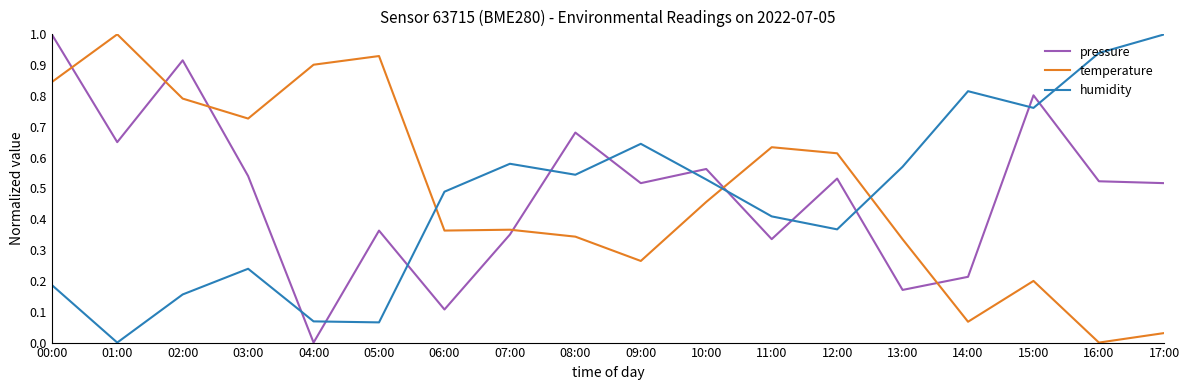

Is the value of pressure at 07:00 greater than the value of temperature at 07:00?

No